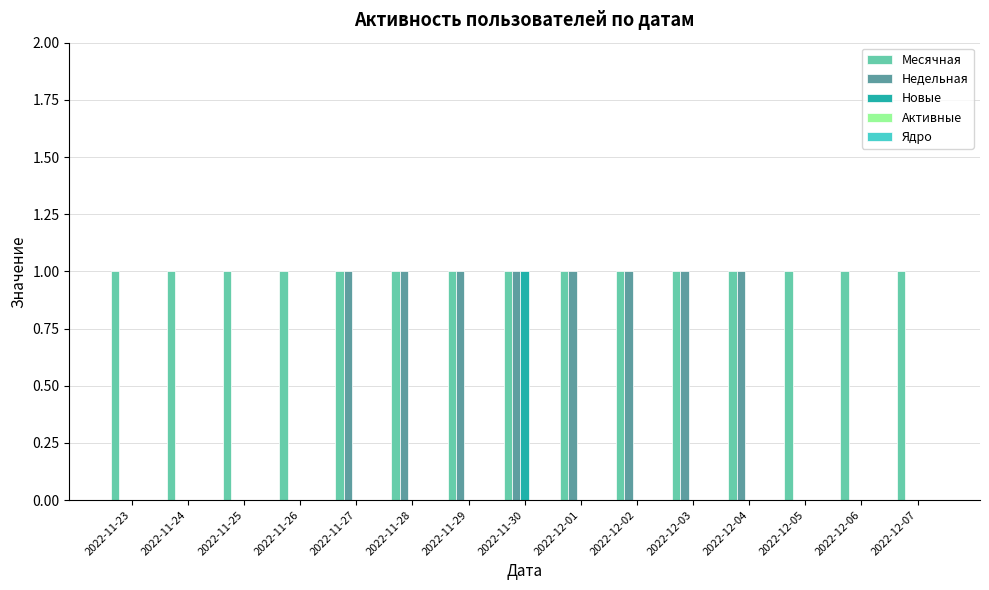

The value of Недельная at 2022-12-05 is 0. True or false?

True